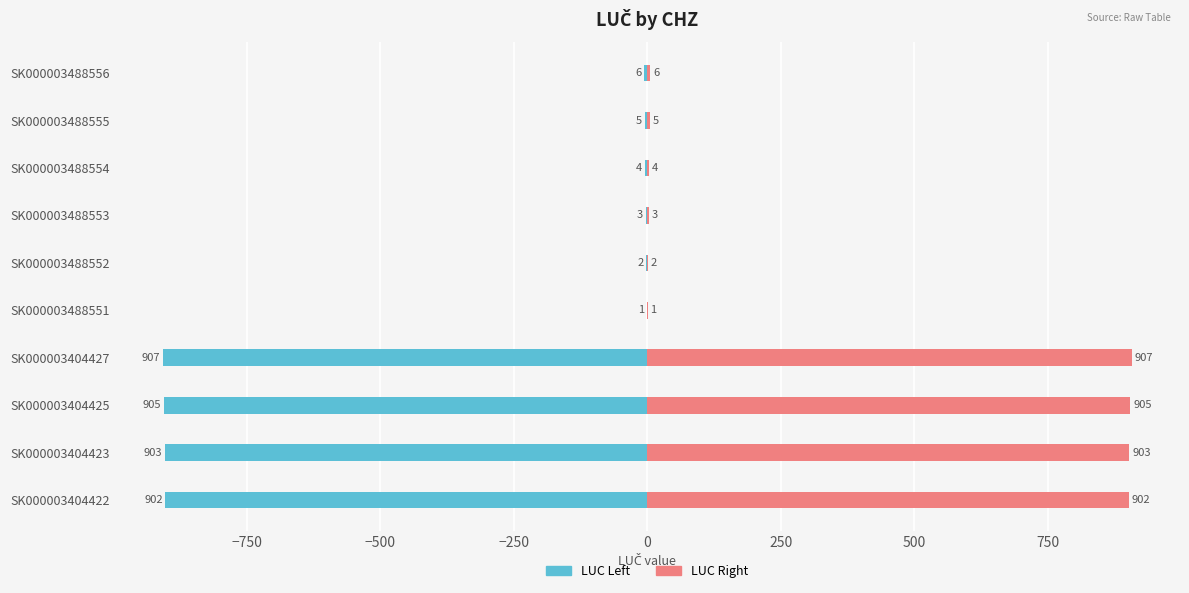

How many groups of bars are there?

10